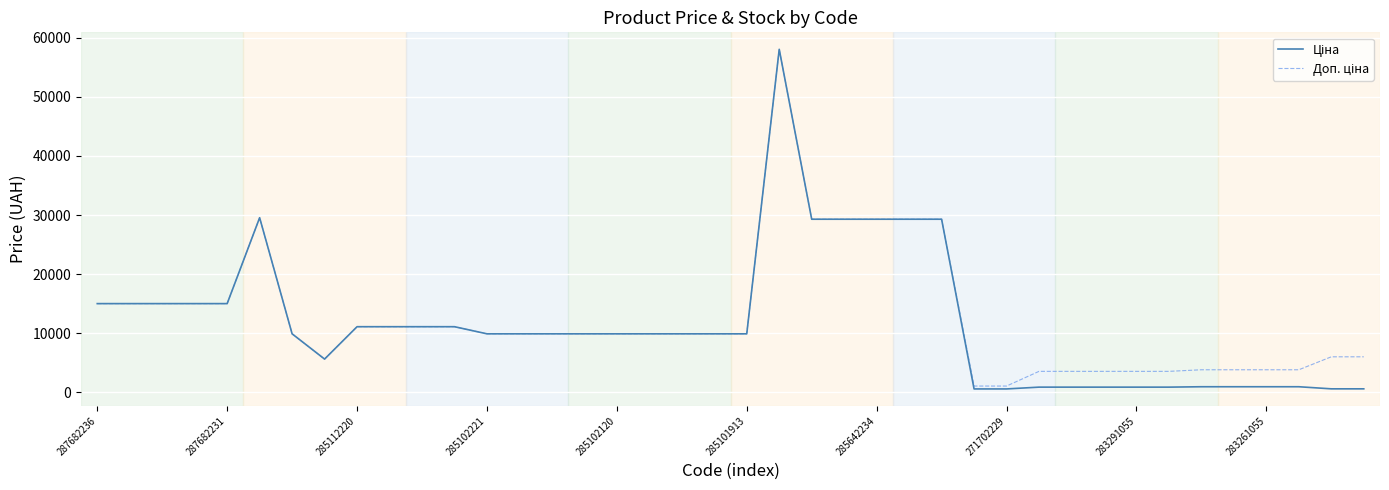

What is the greatest value displayed?

58037.0